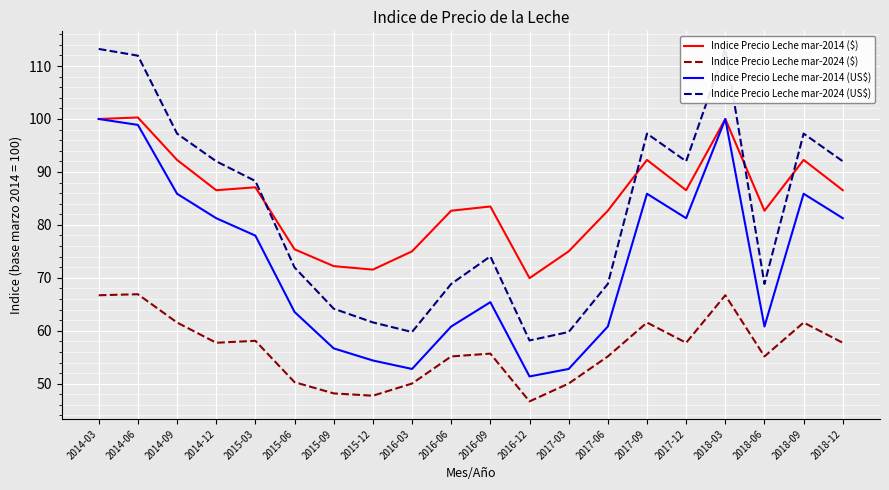

What are all the series names shown in the legend?

Indice Precio Leche mar-2014 ($), Indice Precio Leche mar-2024 ($), Indice Precio Leche mar-2014 (US$), Indice Precio Leche mar-2024 (US$)